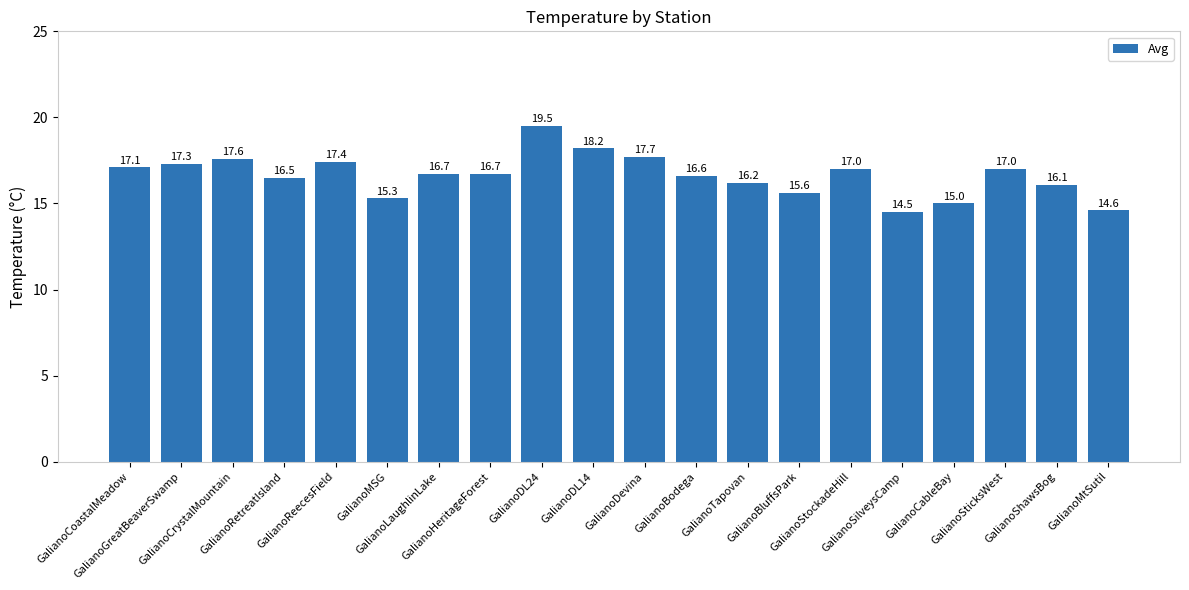

Reading right to left, extract all data points from this chart.

GalianoMtSutil=14.6	GalianoShawsBog=16.1	GalianoSticksWest=17.0	GalianoCableBay=15.0	GalianoSilveysCamp=14.5	GalianoStockadeHill=17.0	GalianoBluffsPark=15.6	GalianoTapovan=16.2	GalianoBodega=16.6	GalianoDevina=17.7	GalianoDL14=18.2	GalianoDL24=19.5	GalianoHeritageForest=16.7	GalianoLaughlinLake=16.7	GalianoMSG=15.3	GalianoReecesField=17.4	GalianoRetreatIsland=16.5	GalianoCrystalMountain=17.6	GalianoGreatBeaverSwamp=17.3	GalianoCoastalMeadow=17.1